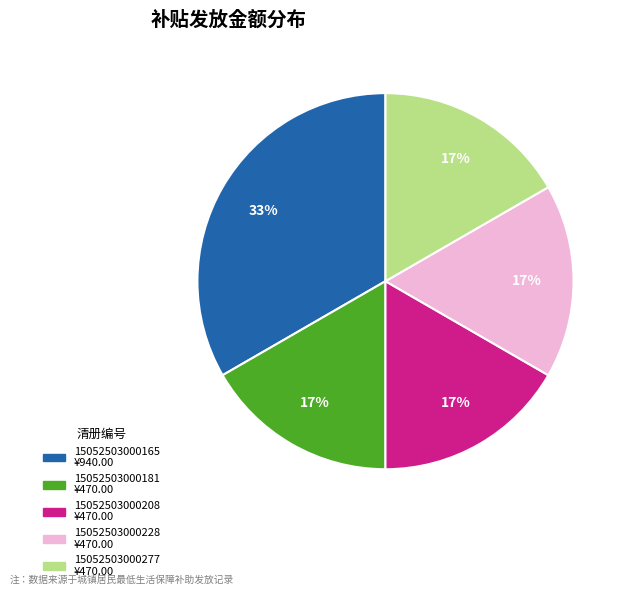

True or false: 15052503000277 accounts for 17% of the total.

True